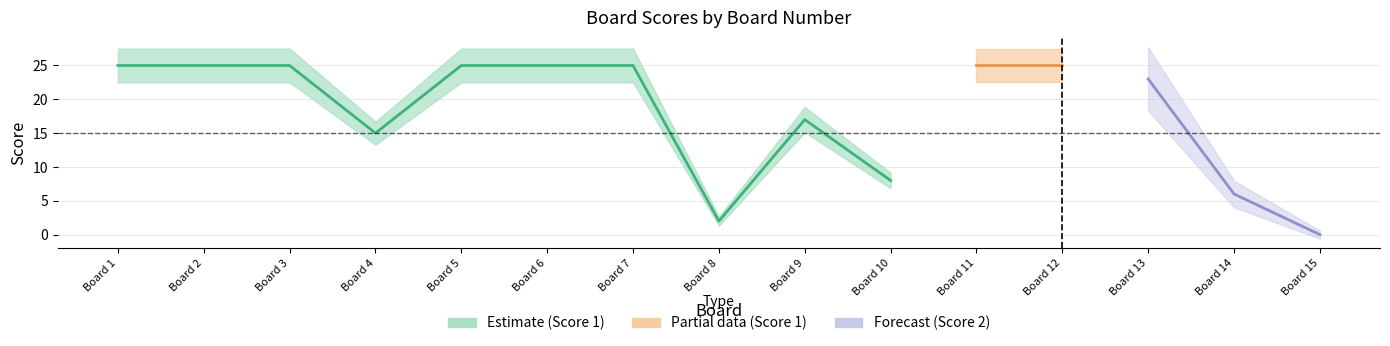

The value of Score 1 at 3 is 25. True or false?

True